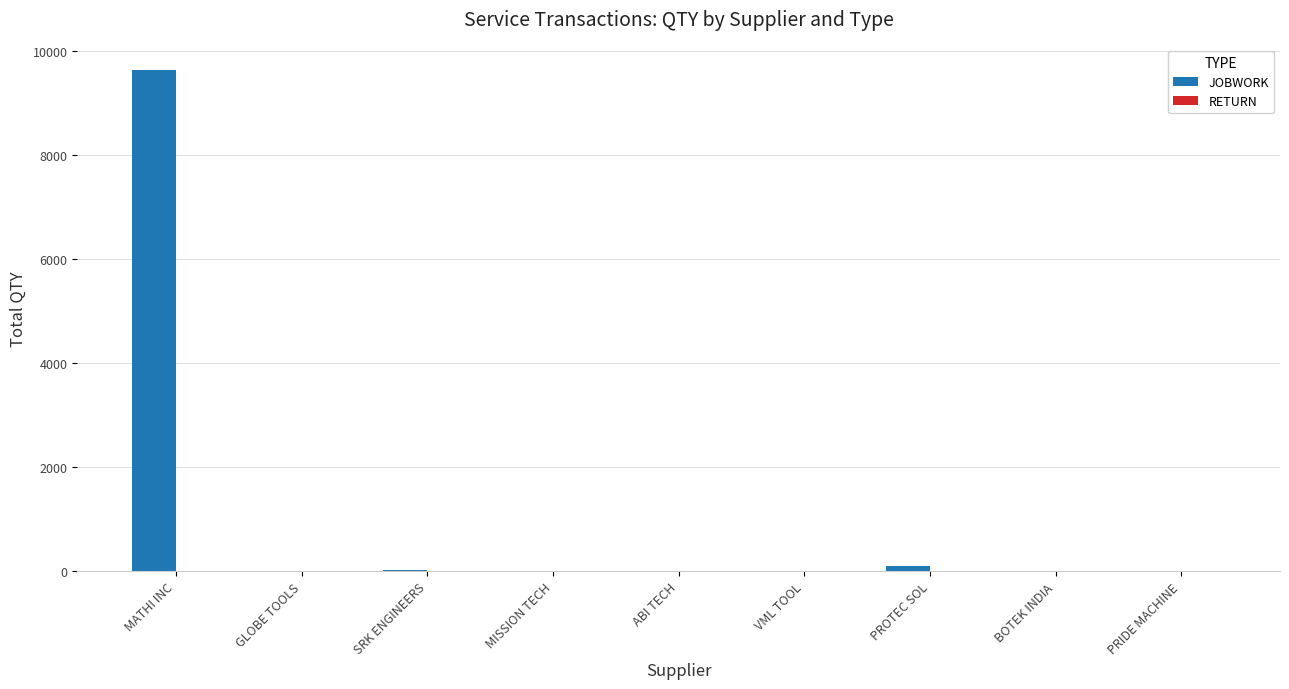

At which category is the sum across all series the highest?

MATHI INC